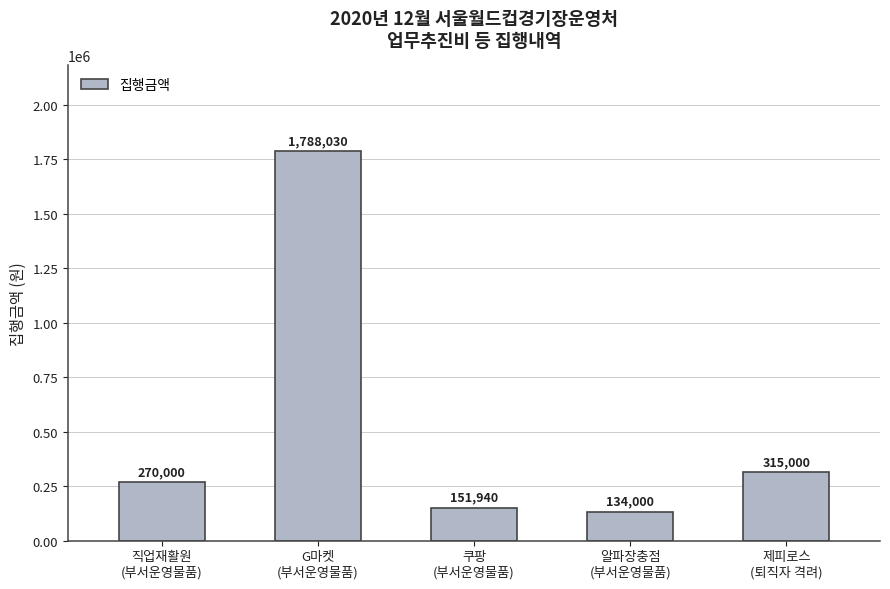

Approximately how many times larger is the value at G마켓
(부서운영물품) compared to 알파장충점
(부서운영물품)?

13.3